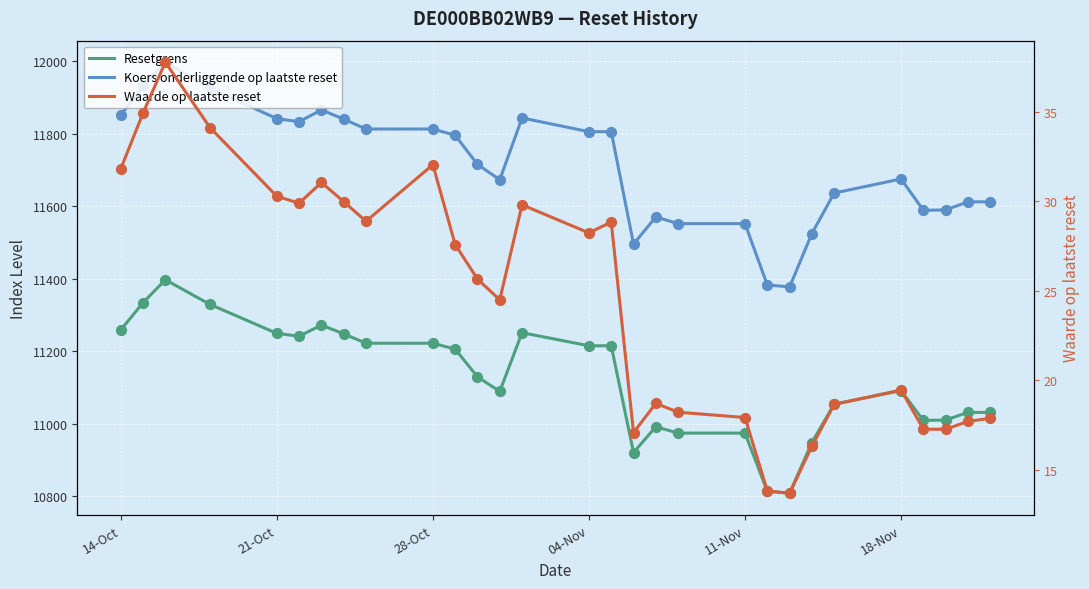

Is the value of Waarde op laatste reset at 28-Oct greater than the value of Koers onderliggende op laatste reset at 21-Oct?

No